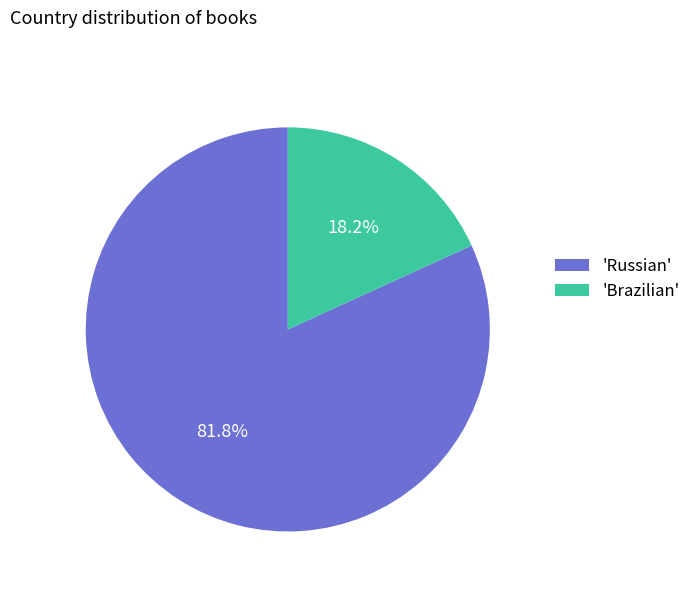

Combined, do 'Brazilian' and 'Russian' account for over 50%?

Yes